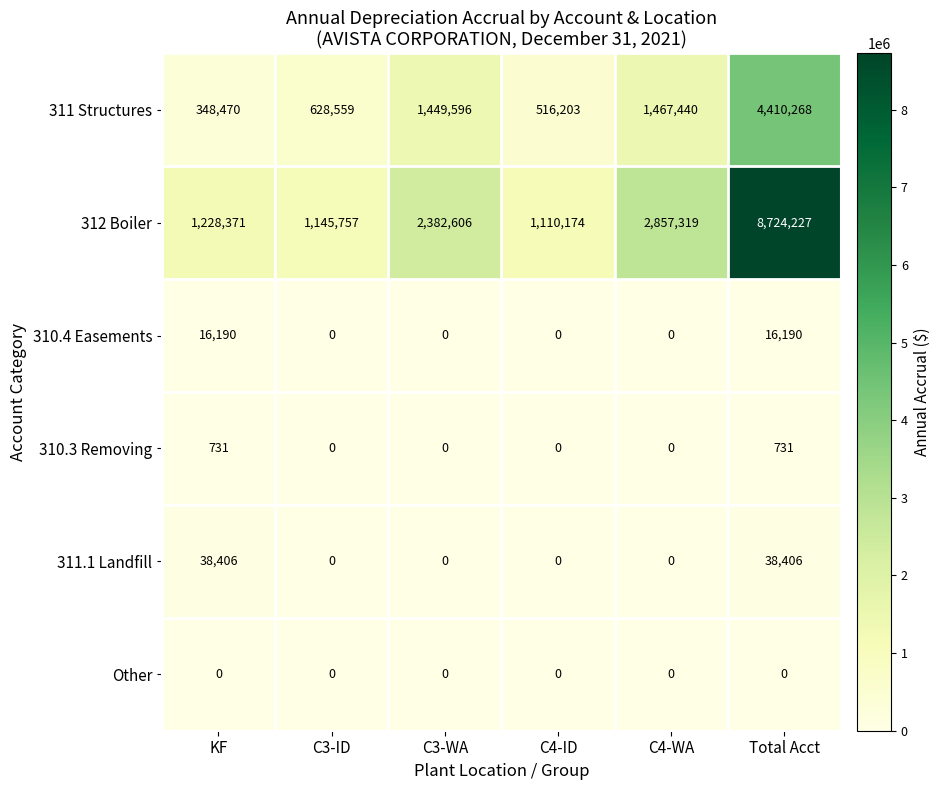

True or false: 310.3 Removing has a value of 0 at C3-WA.

True